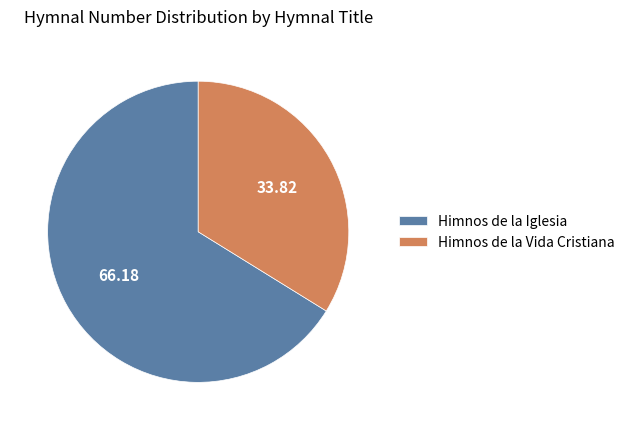

Rank the categories by value from highest to lowest.

Himnos de la Iglesia, Himnos de la Vida Cristiana